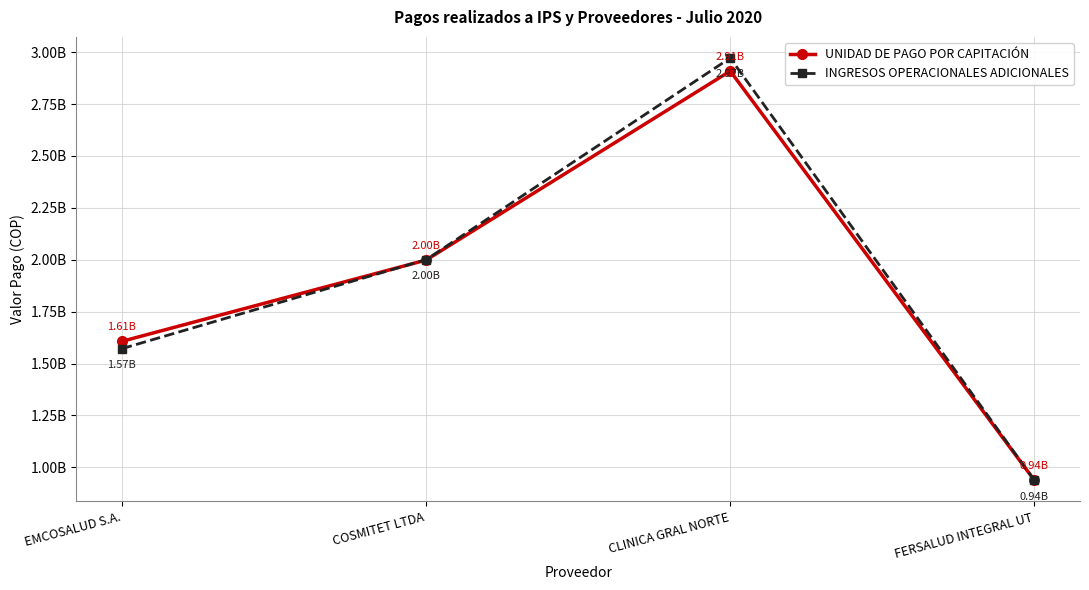

What is the label of the 3rd point from the right?

COSMITET LTDA